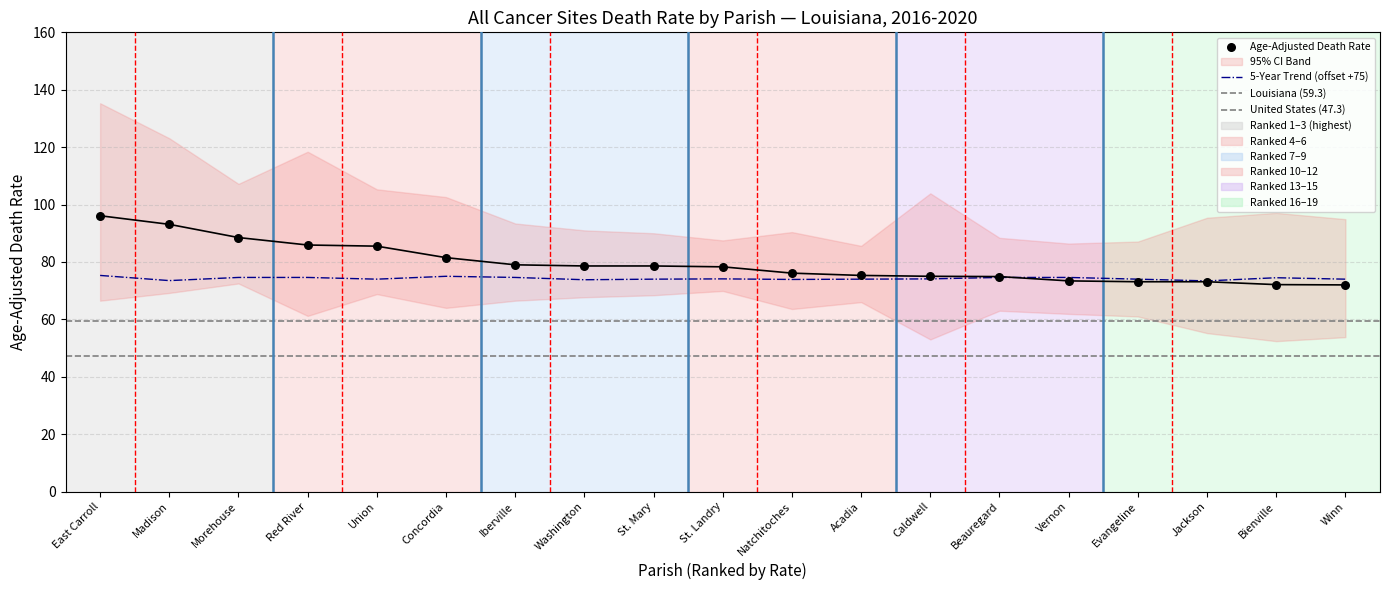

At which category is the sum across all series the highest?

East Carroll